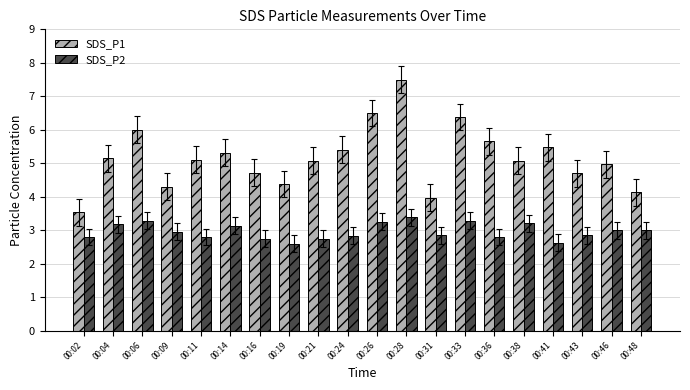

At 00:02, list the series in order from smallest to largest.

SDS_P2, SDS_P1